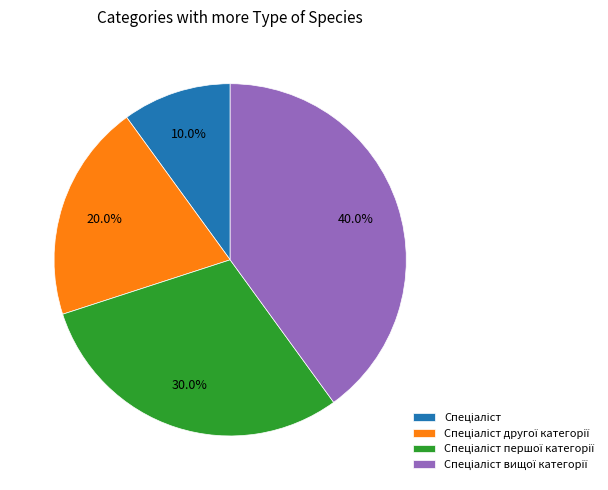

Is there a majority slice in this chart?

No